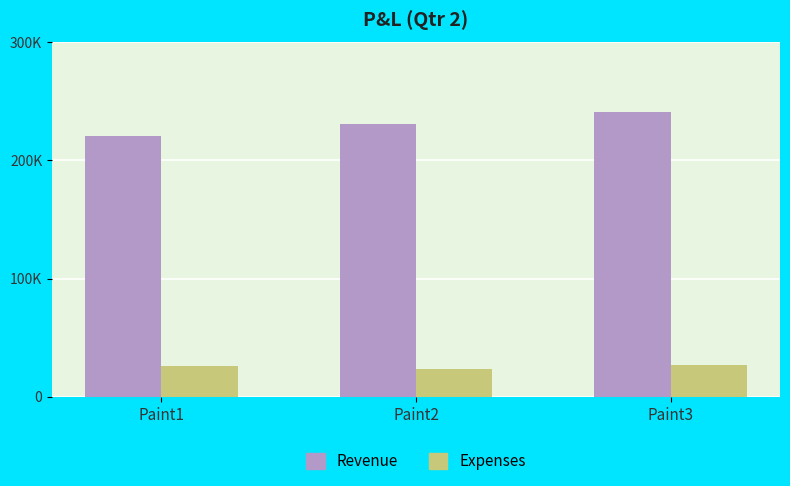

Does the chart contain stacked bars?

No